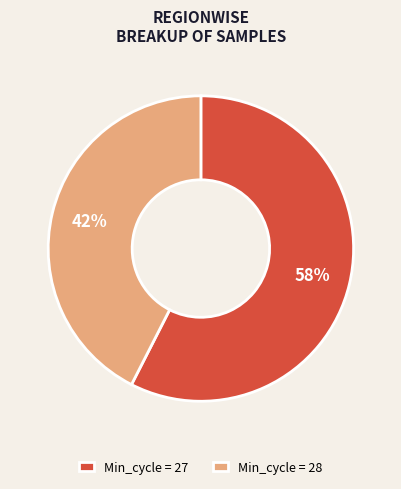

The Min_cycle = 28 slice represents 55% of the pie. True or false?

False